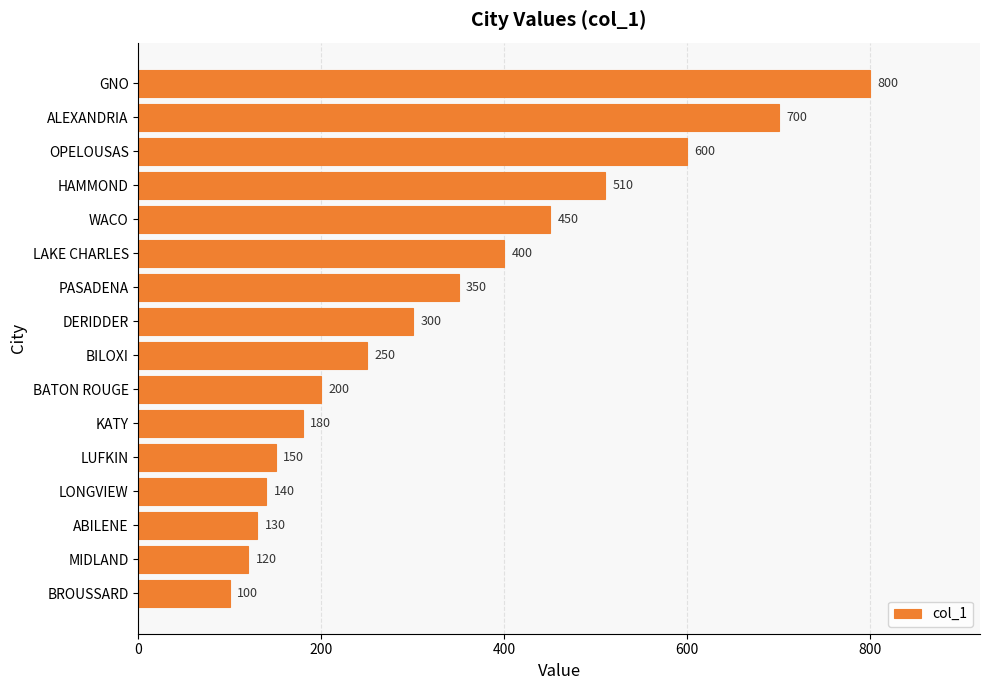

Reading bottom to top, transcribe all the data shown in this chart.

BROUSSARD=100	MIDLAND=120	ABILENE=130	LONGVIEW=140	LUFKIN=150	KATY=180	BATON ROUGE=200	BILOXI=250	DERIDDER=300	PASADENA=350	LAKE CHARLES=400	WACO=450	HAMMOND=510	OPELOUSAS=600	ALEXANDRIA=700	GNO=800